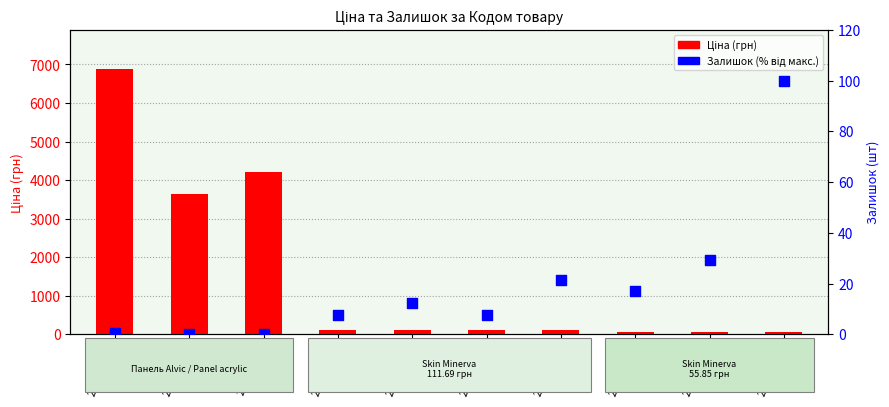

What are all the series names shown in the legend?

Ціна (грн), Залишок (% від макс.)